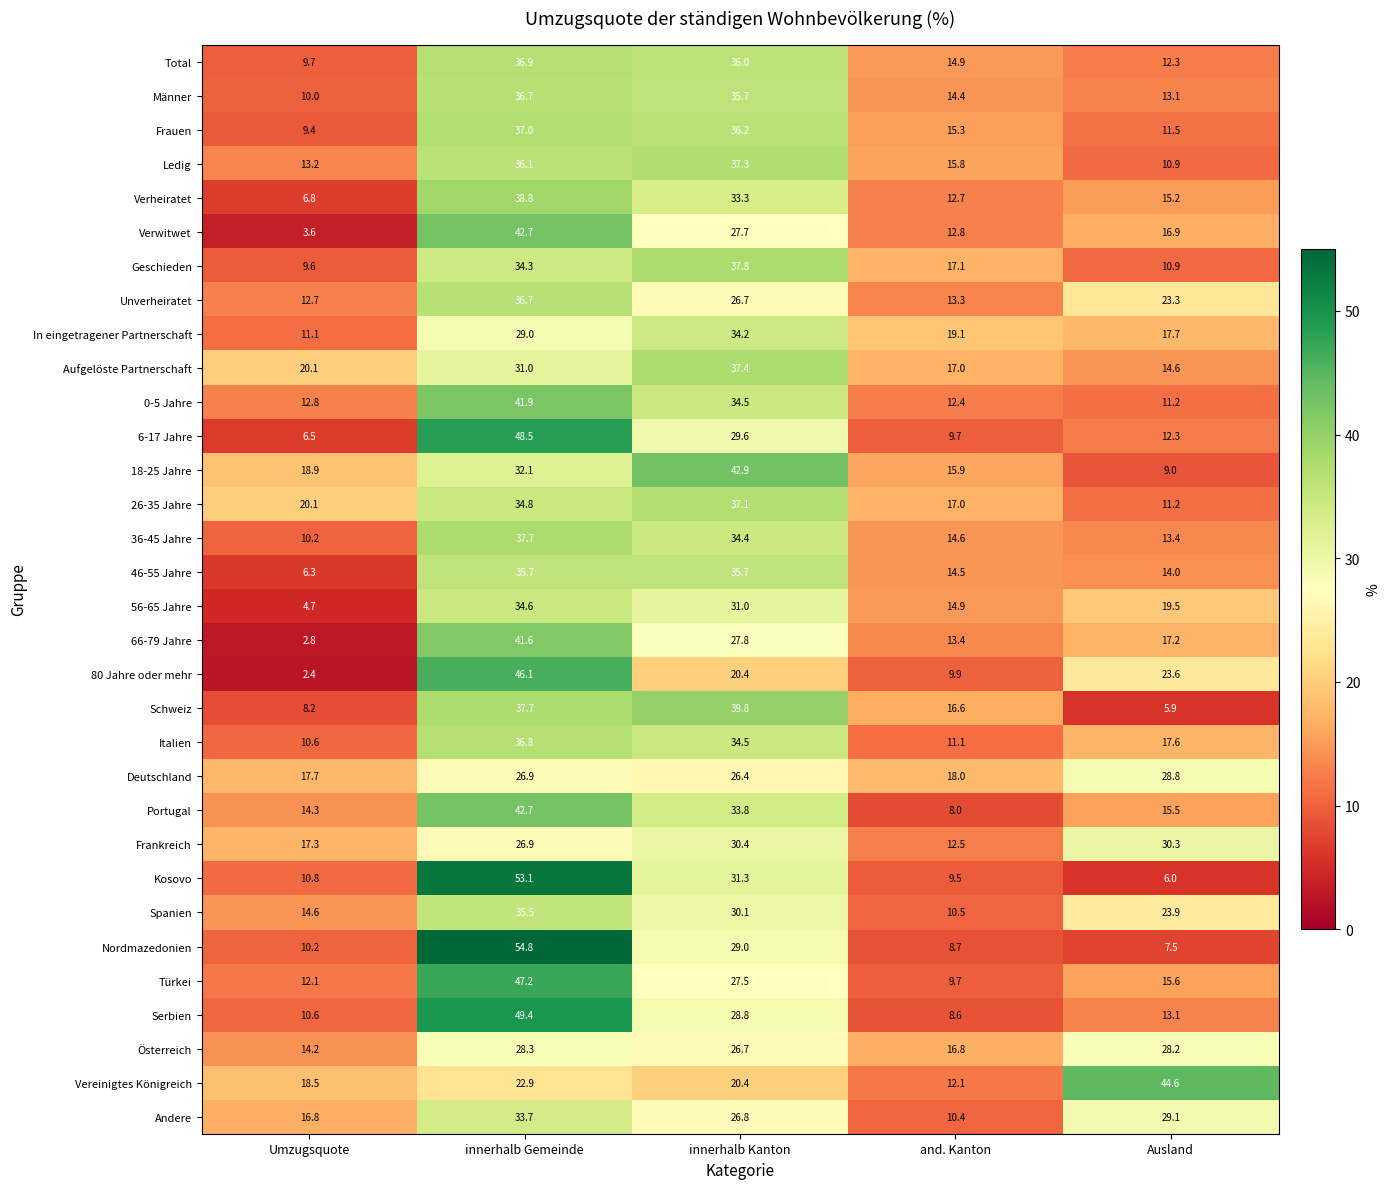

What is the sum of all Frankreich values?

117.4